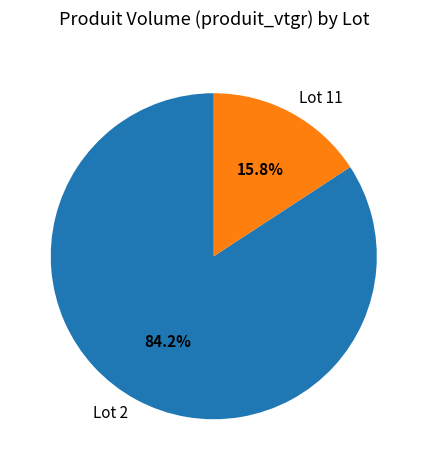

What percentage is NOT represented by Lot 2?

15.8%